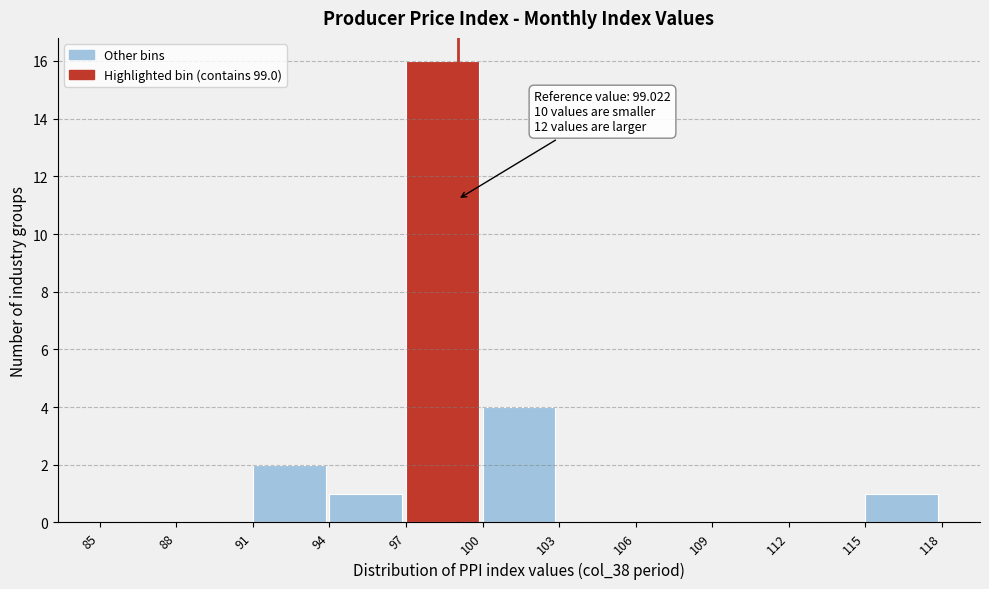

Over which range of the x-axis is the bar tallest?

97 to 100